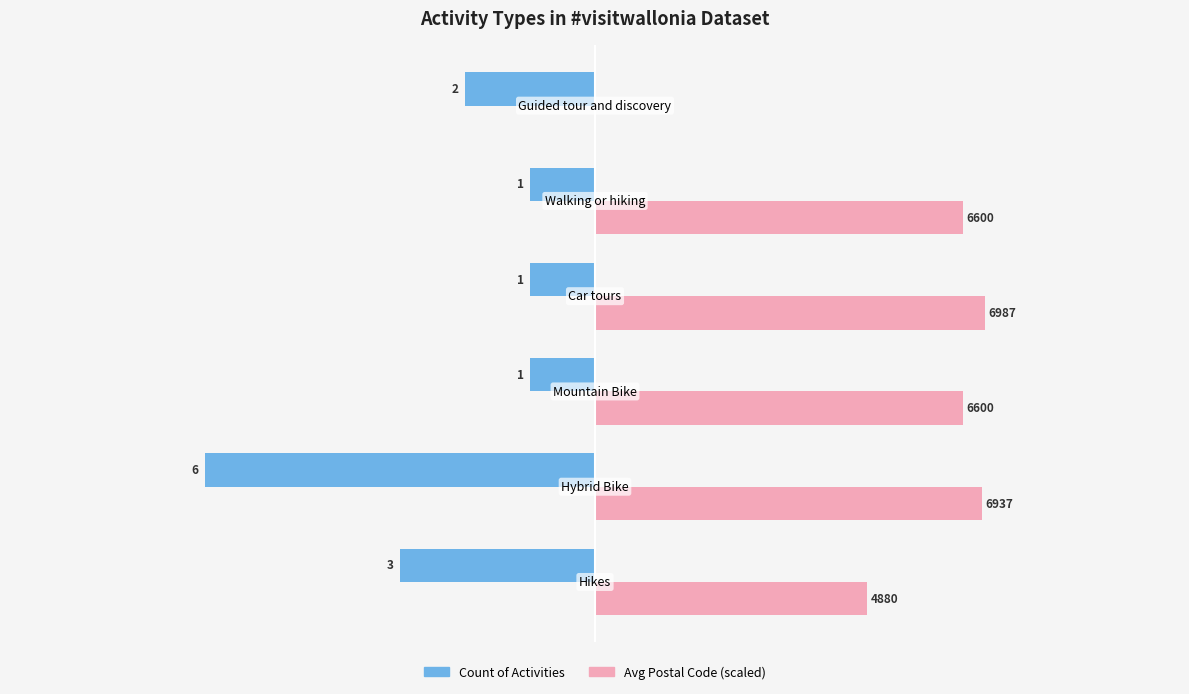

Reading right to left, extract all data points from this chart.

Count of Activities: -2.0	-1.0	-1.0	-1.0	-6.0	-3.0
Avg Postal Code (scaled): 0.0	5.7	6.0	5.7	6.0	4.2